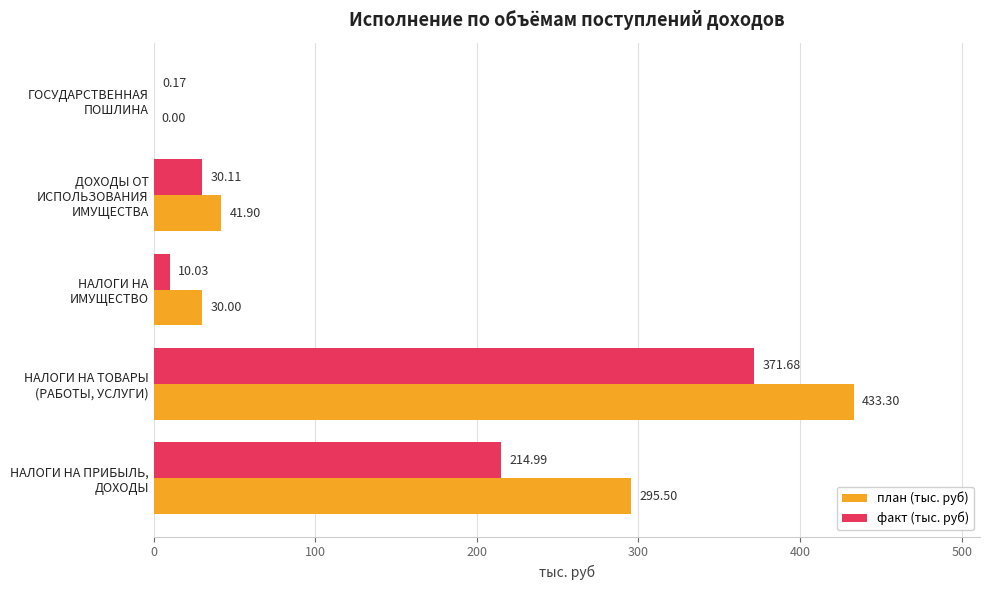

Which series has the largest total across all categories?

план (тыс. руб)